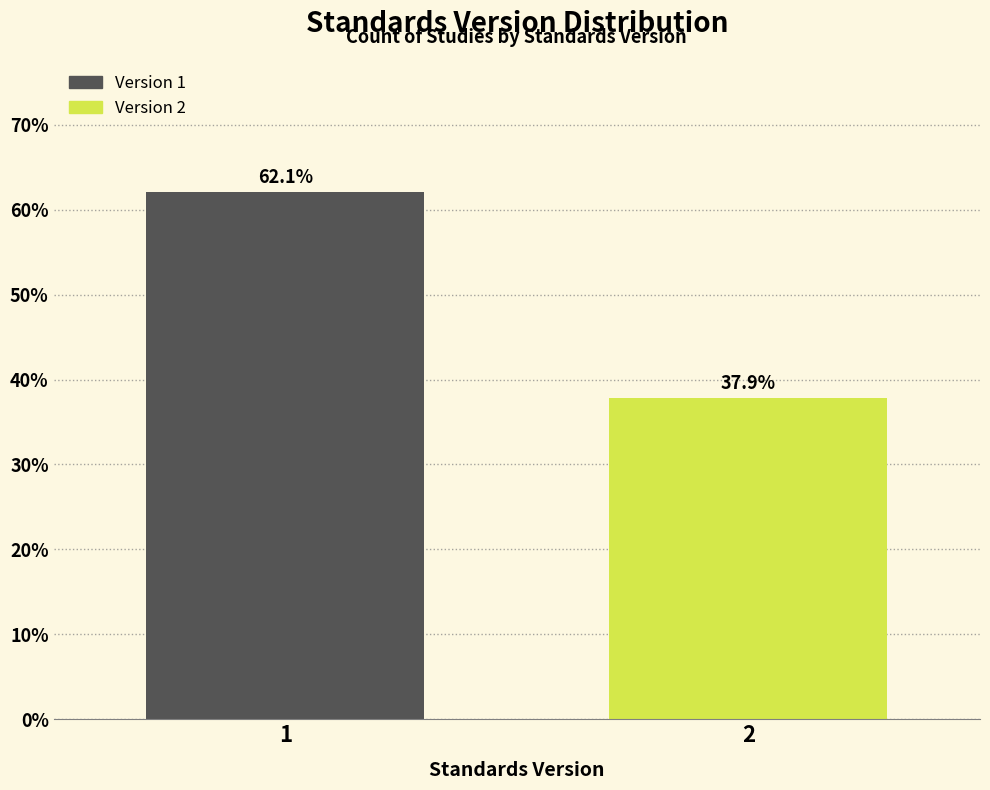

Reading left to right, extract all data points from this chart.

1=62.1	2=37.9